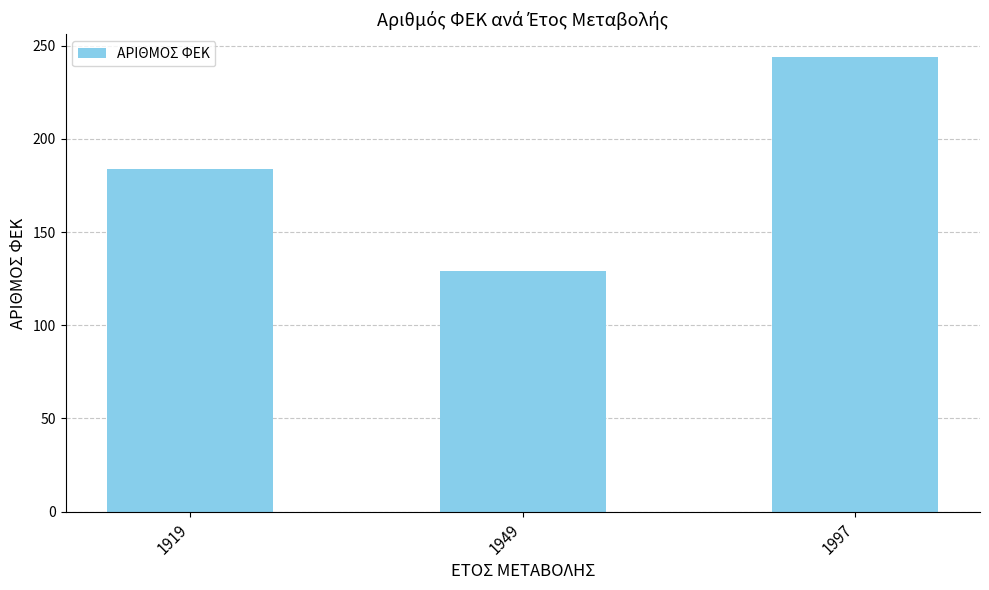

Reading left to right, extract all data points from this chart.

1919=184	1949=129	1997=244